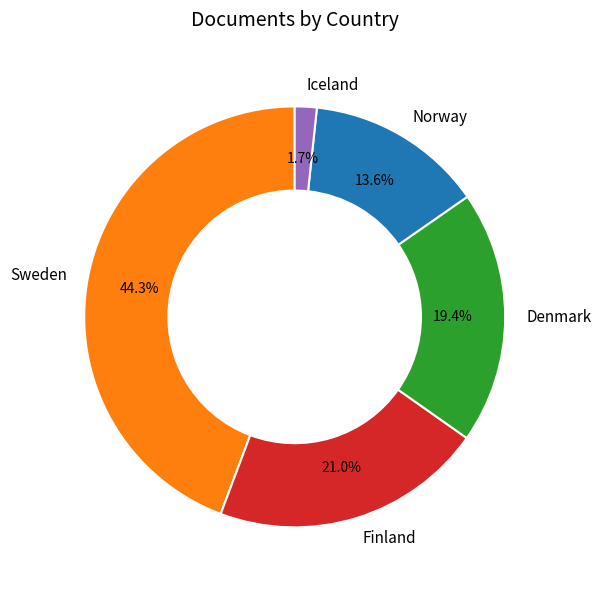

Is Norway the majority of the pie?

No